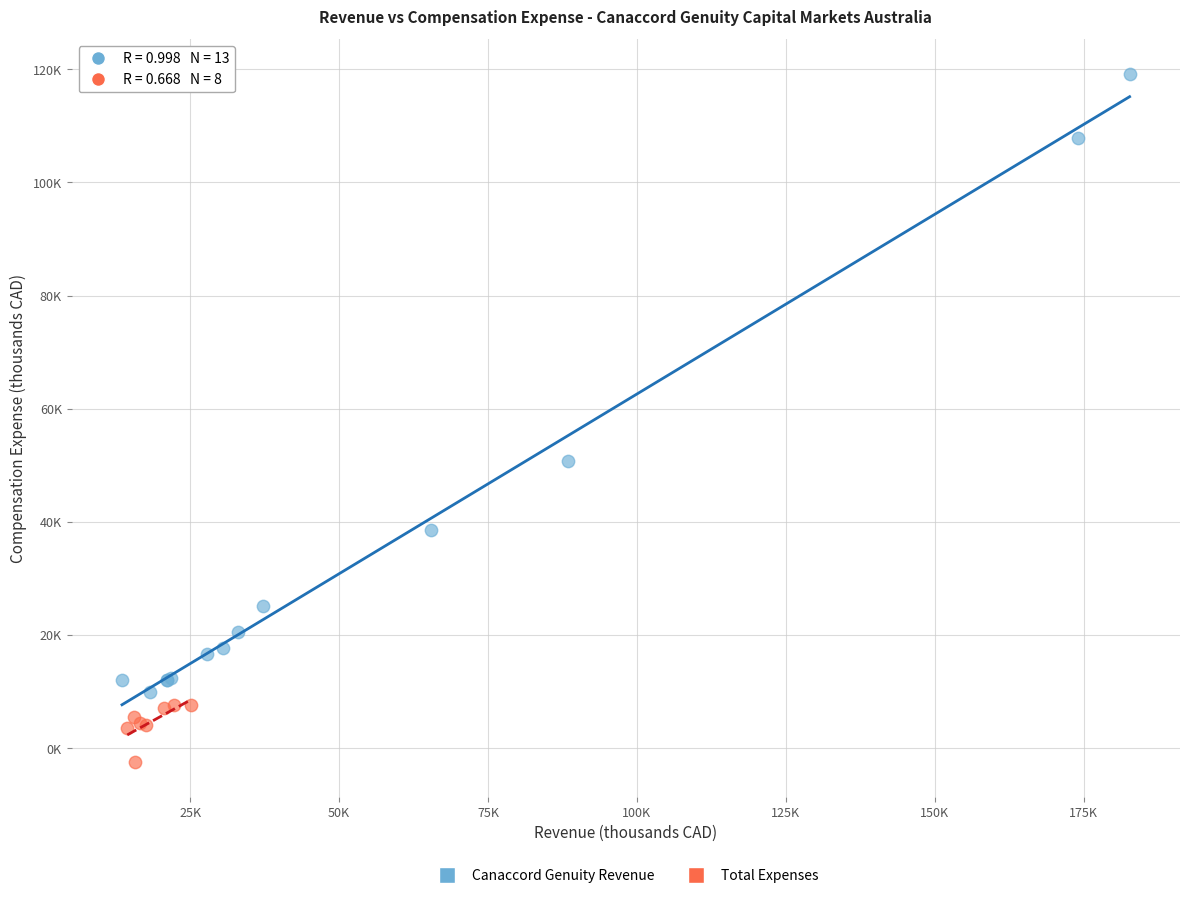

What are all the series names shown in the legend?

Canaccord Genuity Revenue, Total Expenses